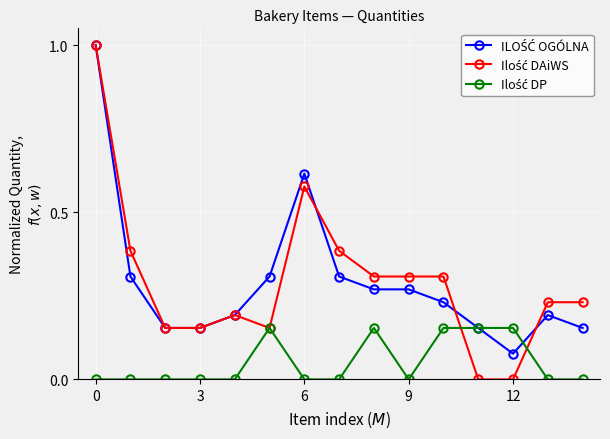

Does the chart have visible grid lines?

Yes